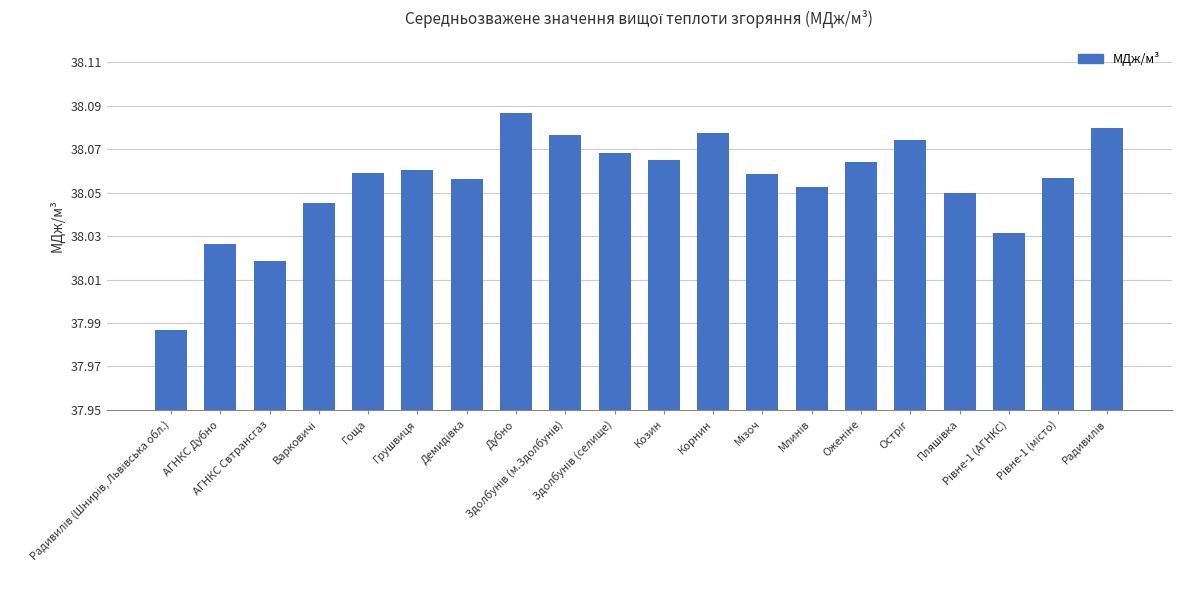

How many values are between 38 and 39?

19